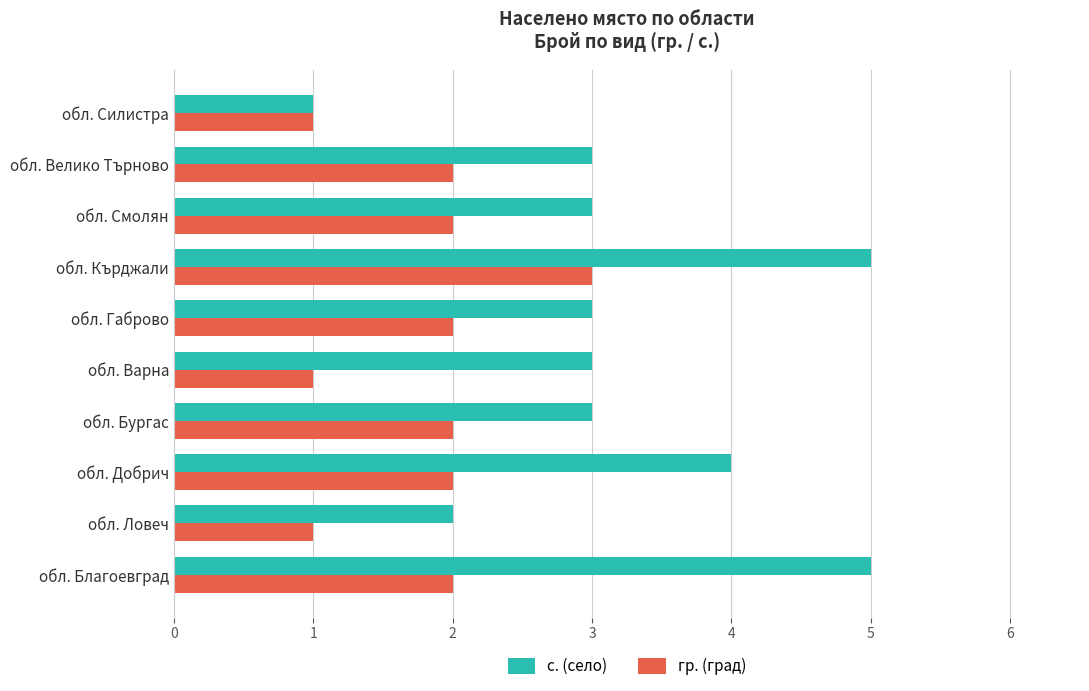

At обл. Добрич, list the series in order from smallest to largest.

гр. (град), с. (село)